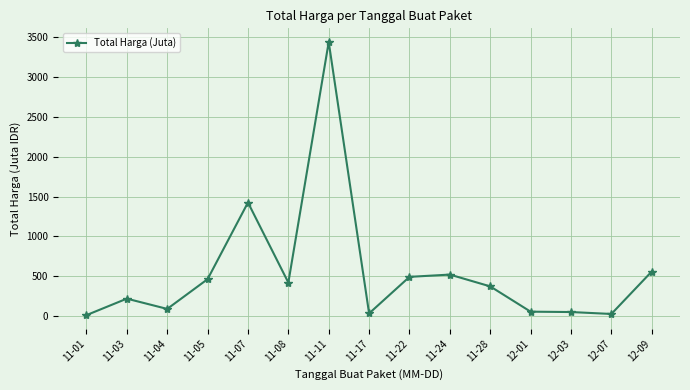

The chart shows a value of 56.2 at 12-01. True or false?

True